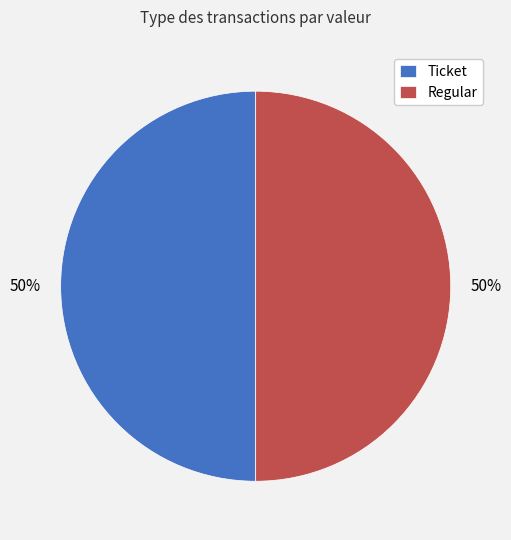

Is the sum of Regular and Ticket greater than half?

Yes